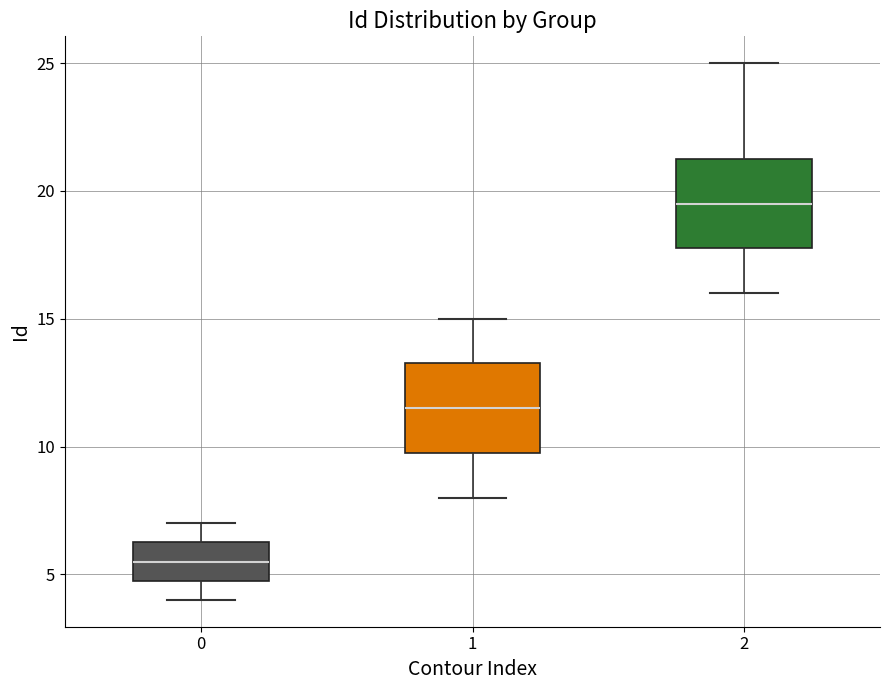

Reading left to right, transcribe this box plot: for each box, give where its median line is, the range the box spans, and where its two whiskers end, as read against the y-axis. The values are not printed on the chart, so give them approximately, as read against the axis.

0: median 5.5, box 5.0 to 6.5, whiskers 4.0 to 7.0
1: median 11.5, box 10.0 to 13.5, whiskers 8.0 to 15.0
2: median 19.5, box 18.0 to 21.5, whiskers 16.0 to 25.0